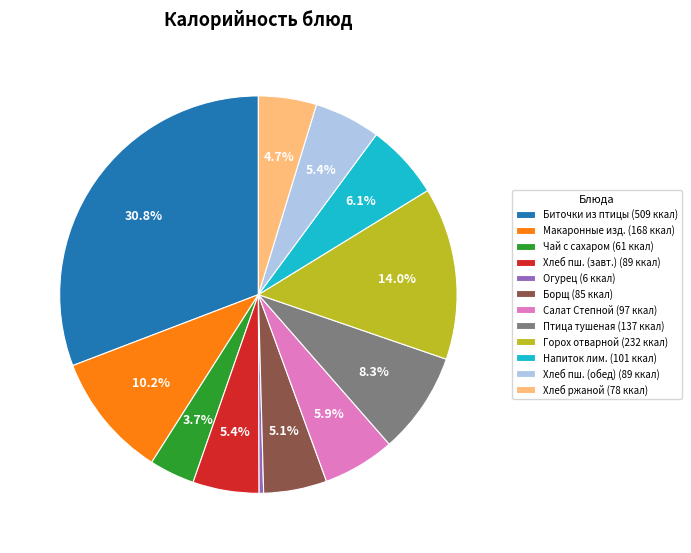

Approximately how many times larger is the value at Хлеб пш. (завт.) (89 ккал) compared to Салат Степной (97 ккал)?

0.9